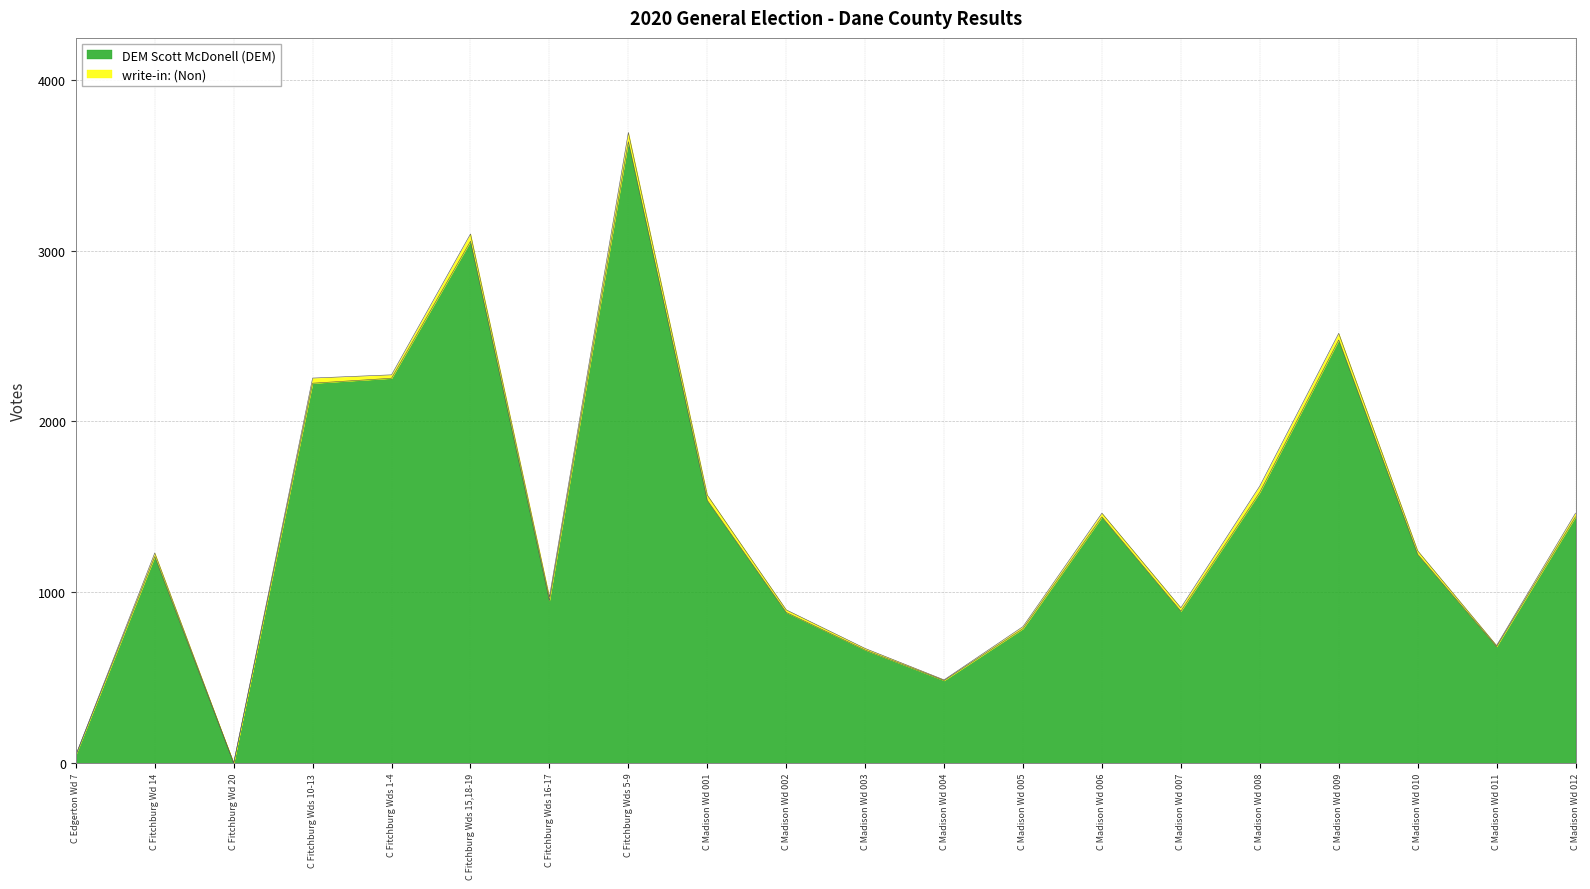

Between C Fitchburg Wds 15,18-19 and C Madison Wd 001, which is larger?

C Fitchburg Wds 15,18-19